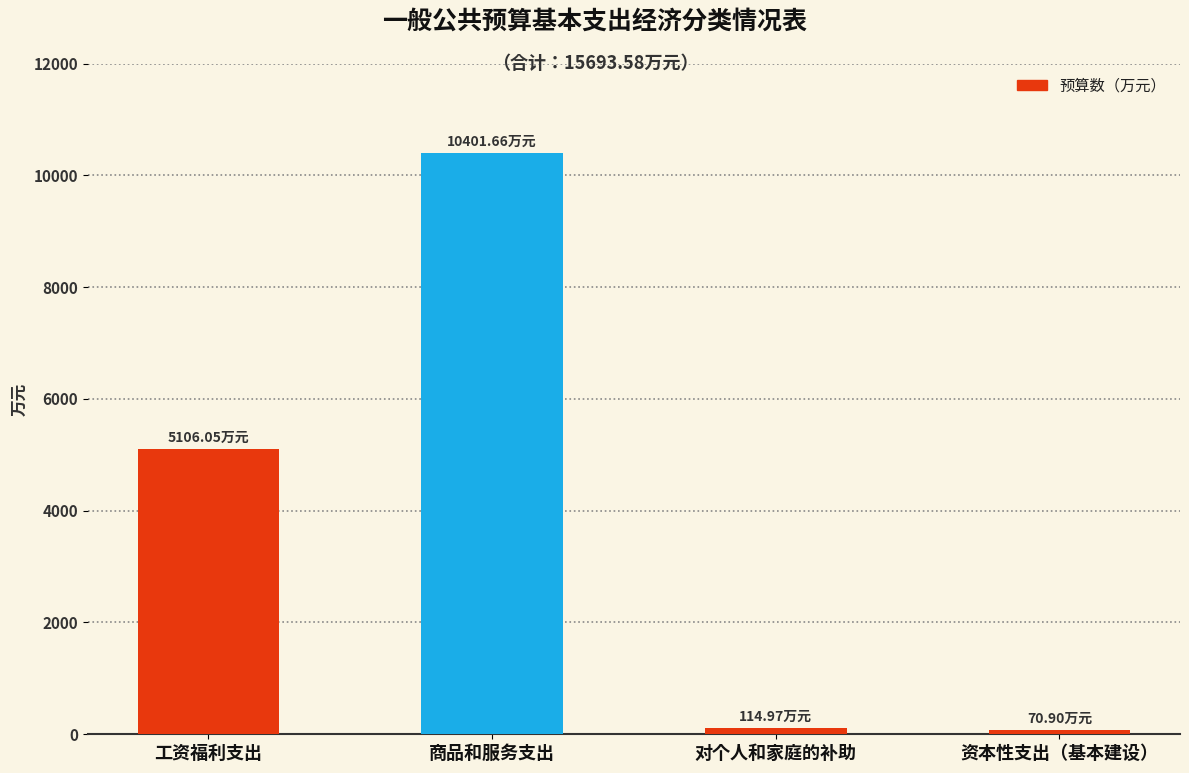

Where is the data nearest to the value 5236?

工资福利支出